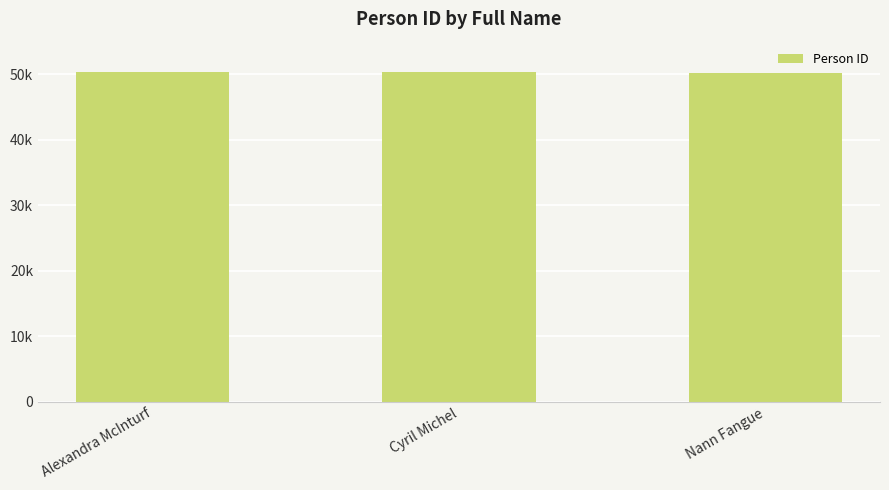

What is the label of the 2nd bar from the left?

Cyril Michel